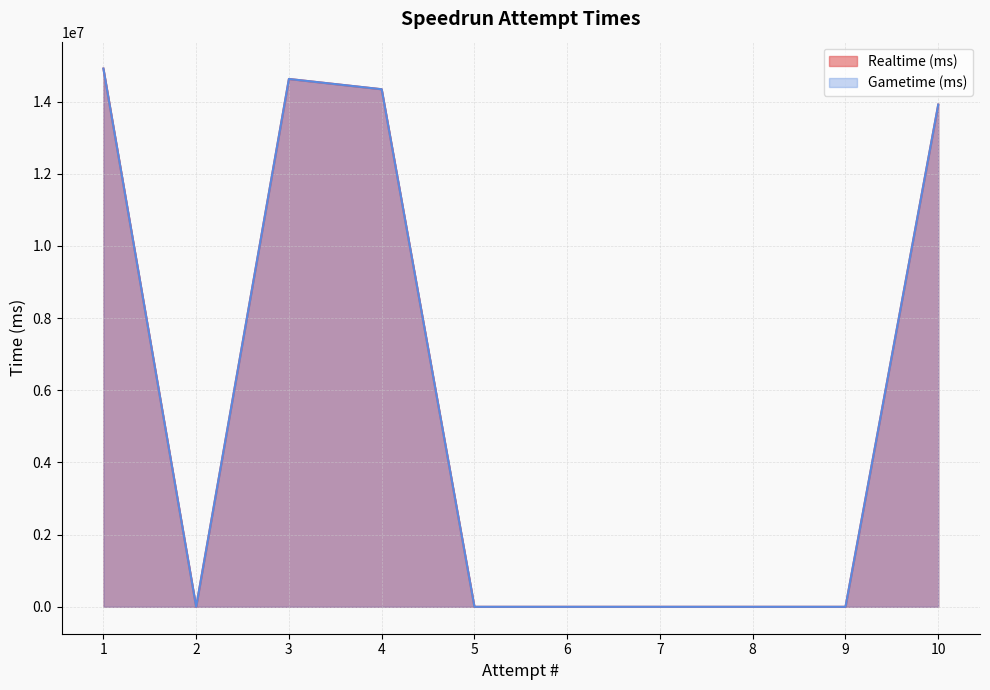

At which category does Gametime (ms) reach its first local peak?

3